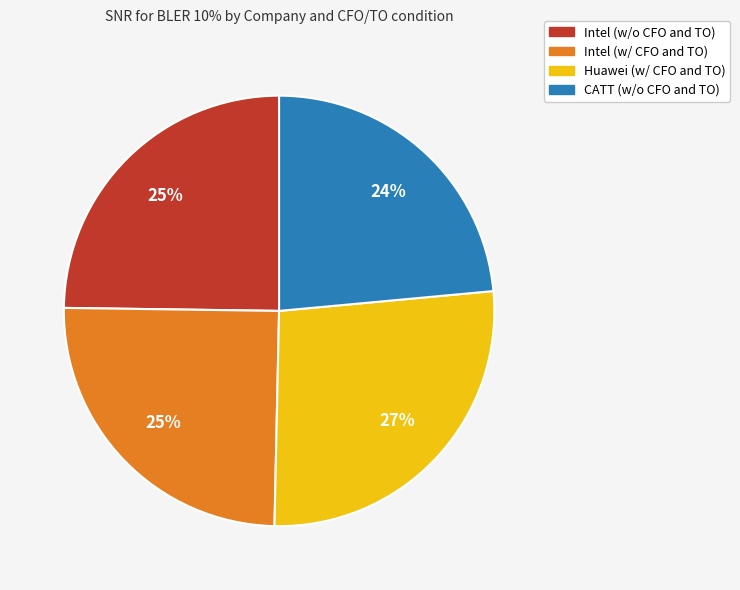

Combined, do Huawei (w/ CFO and TO) and Intel (w/ CFO and TO) account for over 50%?

Yes